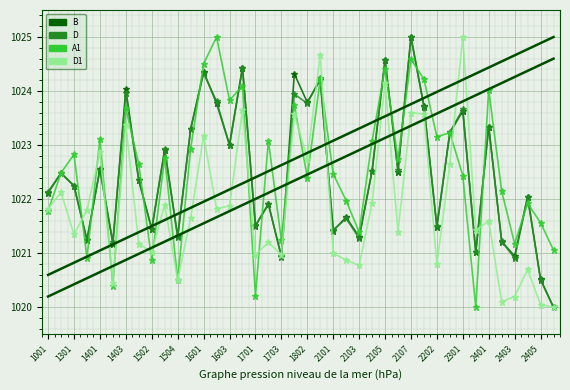

What is the difference between the second highest and minimum values in the D1 series?

4.7